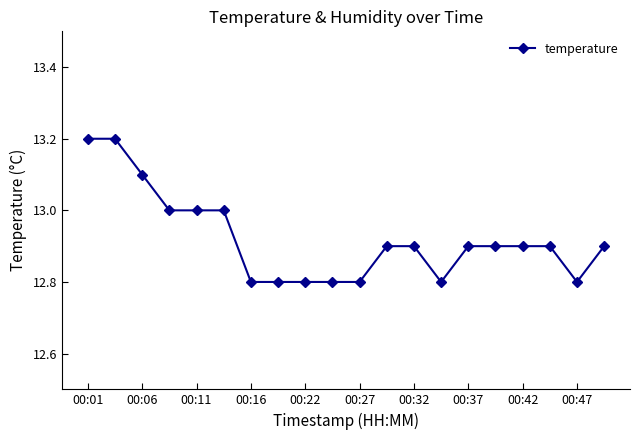

What is the difference between the maximum and second lowest values?

0.4